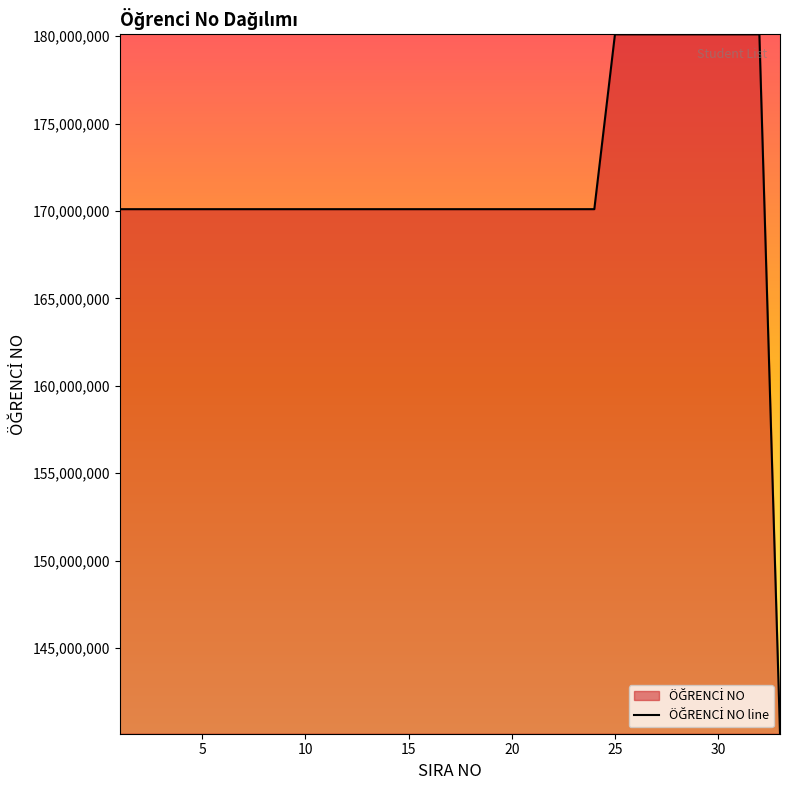

Reading left to right, transcribe all the data shown in this chart.

170101071	170101076	170101077	170101080	170101082	170101083	170101086	170101089	170101091	170101092	170101095	170101096	170101099	170101102	170101104	170101105	170101107	170101109	170101111	170101112	170101125	170101126	170101130	170101903	180101003	180101005	180101006	180101007	180101008	180101011	180101014	180101016	140101145